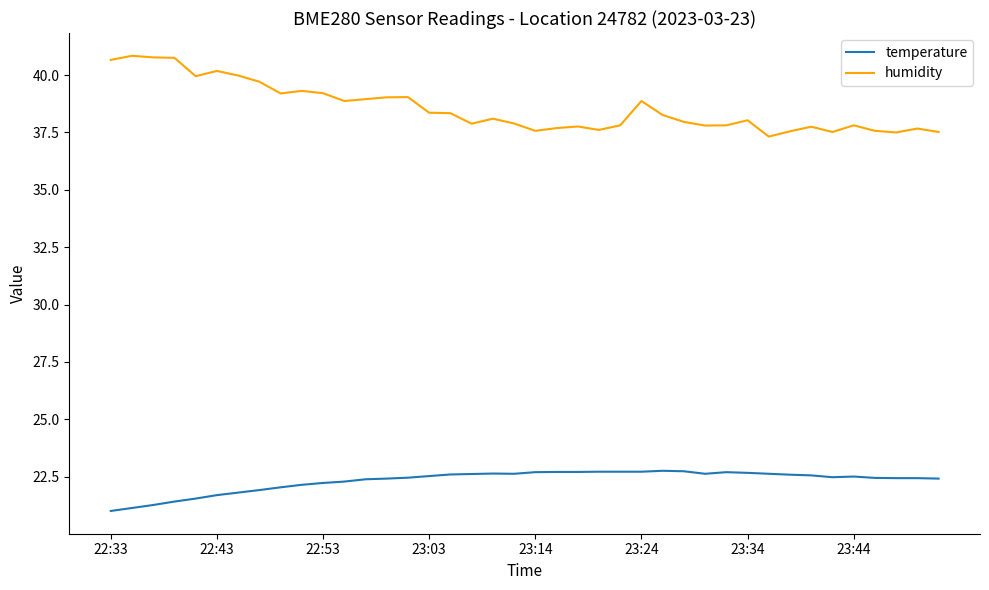

List the series in order of their overall mean, lowest first.

temperature, humidity